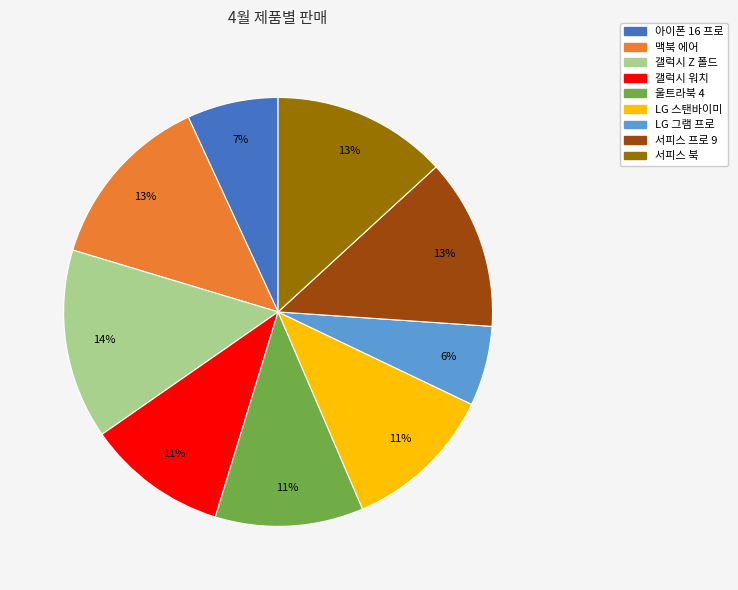

Approximately how many times larger is the value at 서피스 프로 9 compared to 갤럭시 Z 폴드?

0.9